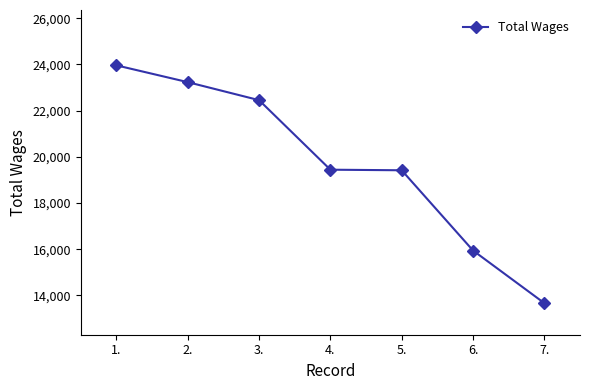

What is the label of the 4th point from the left?

4.